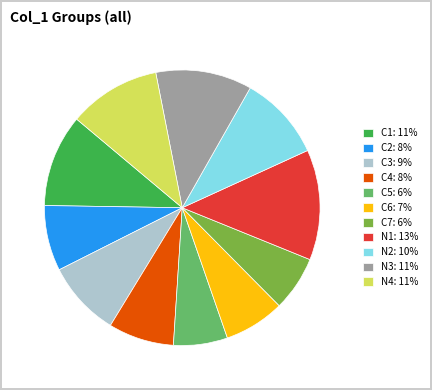

Is it true that N4: 11% is 11% of the pie?

True